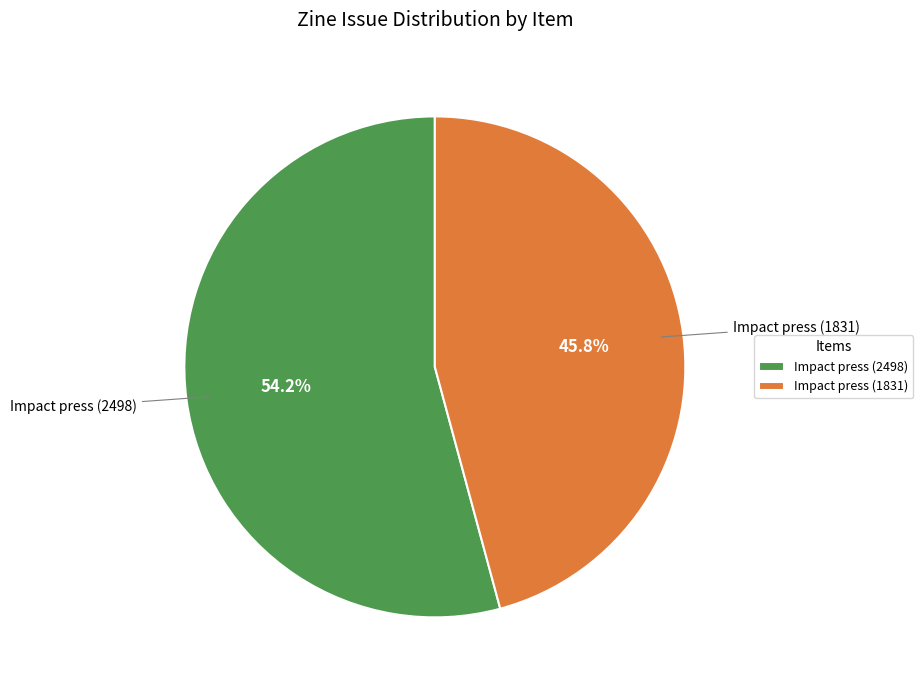

To the nearest percent, what is the average slice percentage?

50%